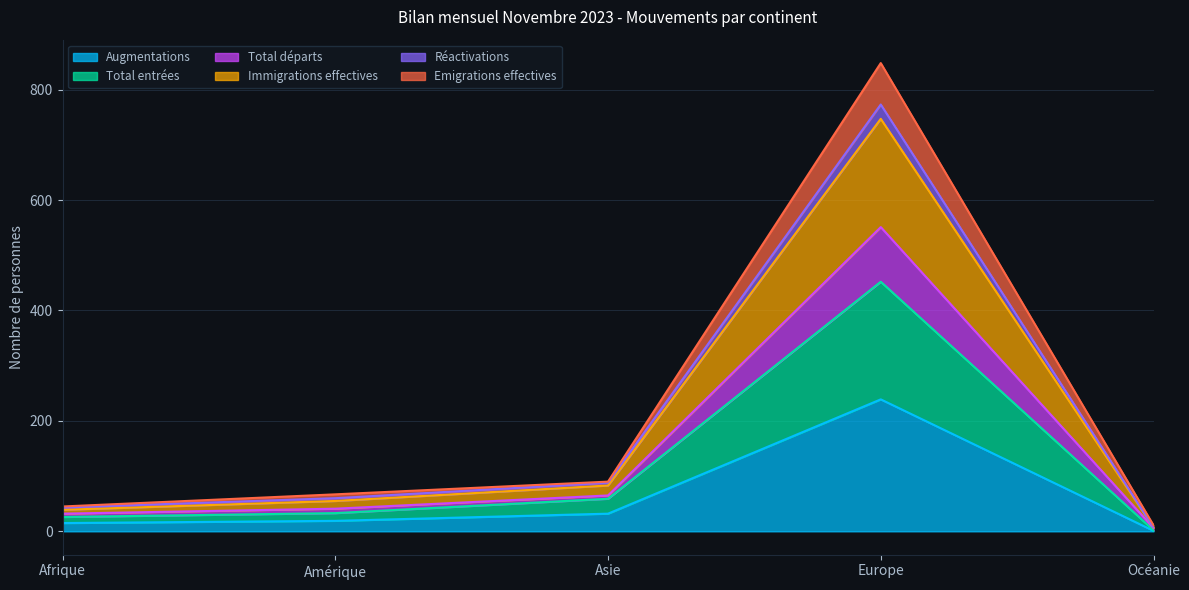

At Océanie, list the series in order from largest to smallest.

Total départs, Immigrations effectives, Réactivations, Emigrations effectives, Total entrées, Augmentations